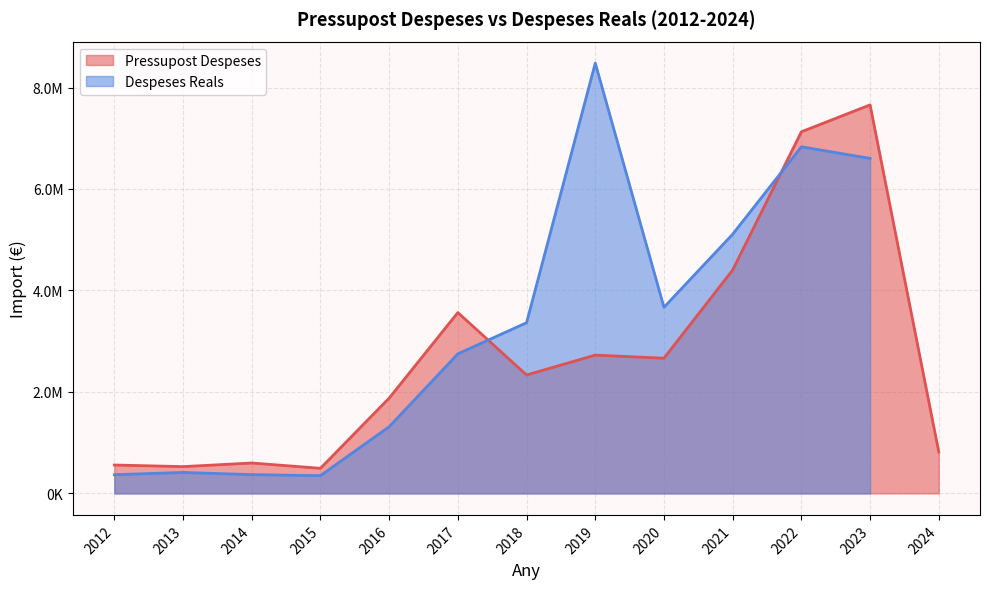

The chart shows a value of 2813120 at 2016. True or false?

False